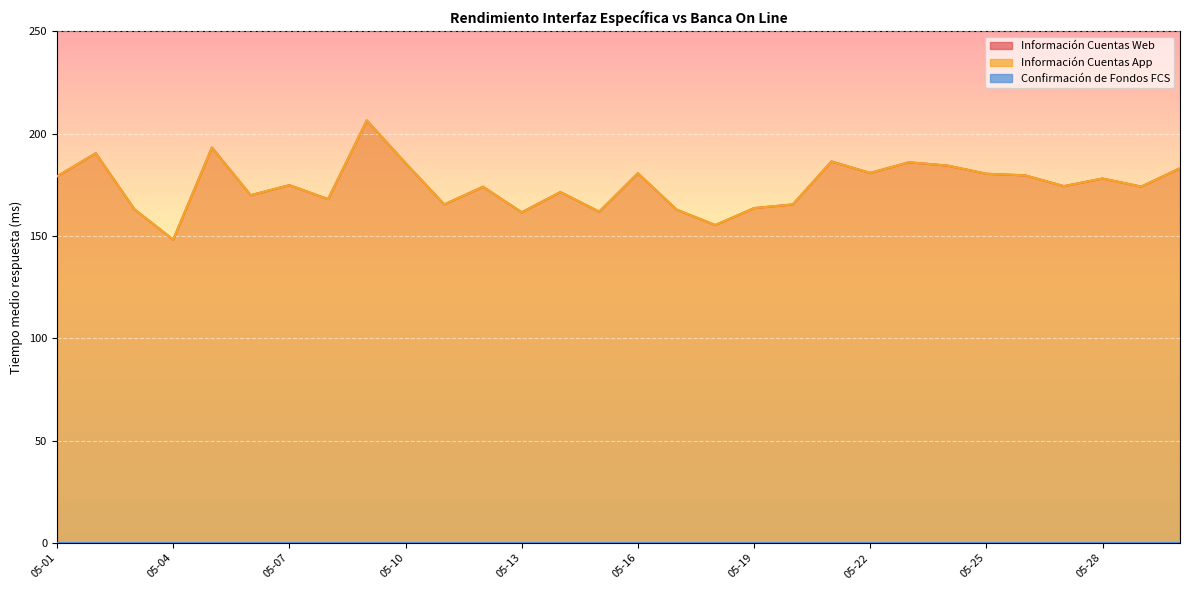

What is the smallest value displayed?

148.2